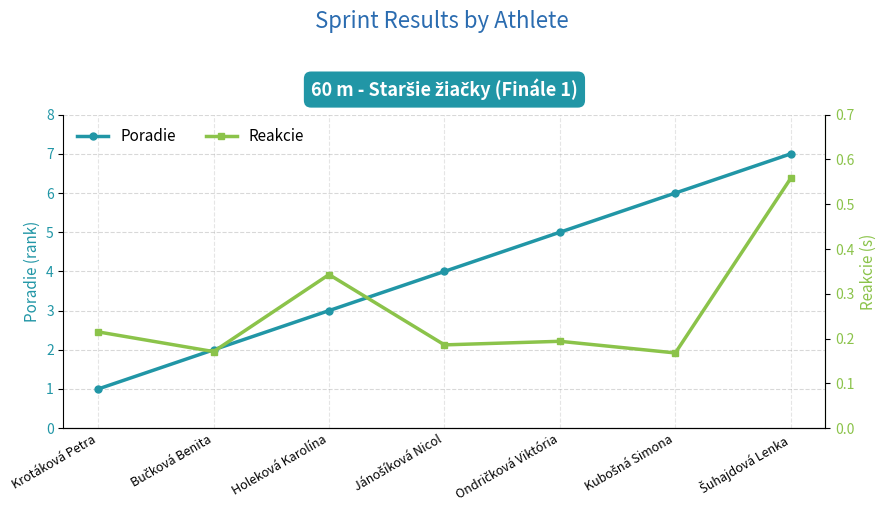

Is it true that Reakcie equals 0.2 at Krotáková Petra?

True